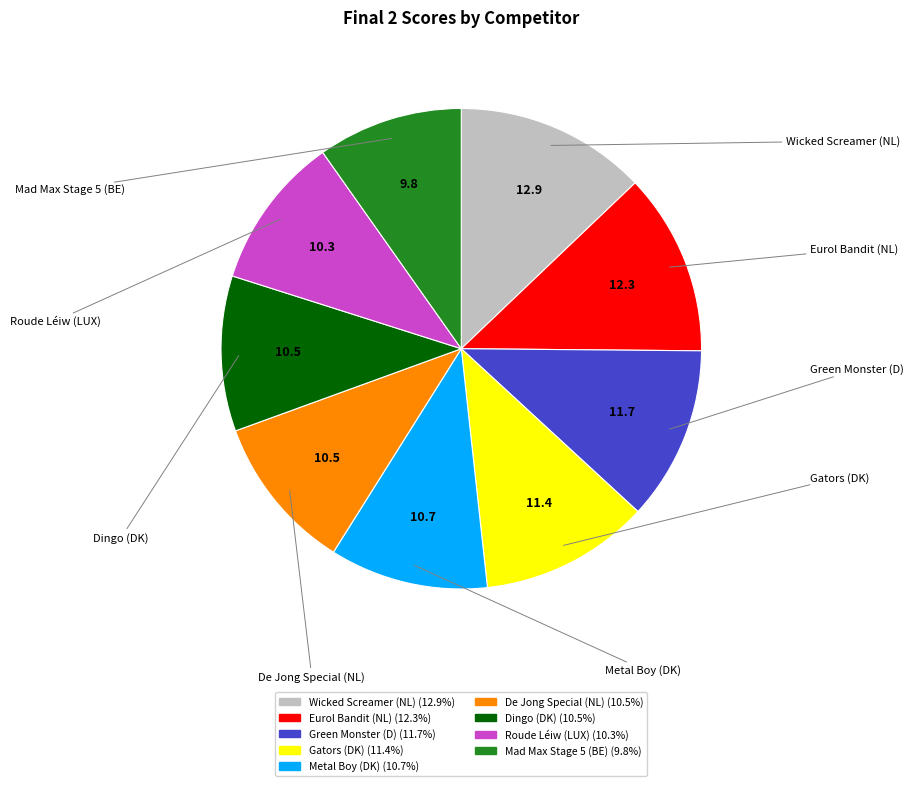

Is there any slice that represents more than half of the pie?

No